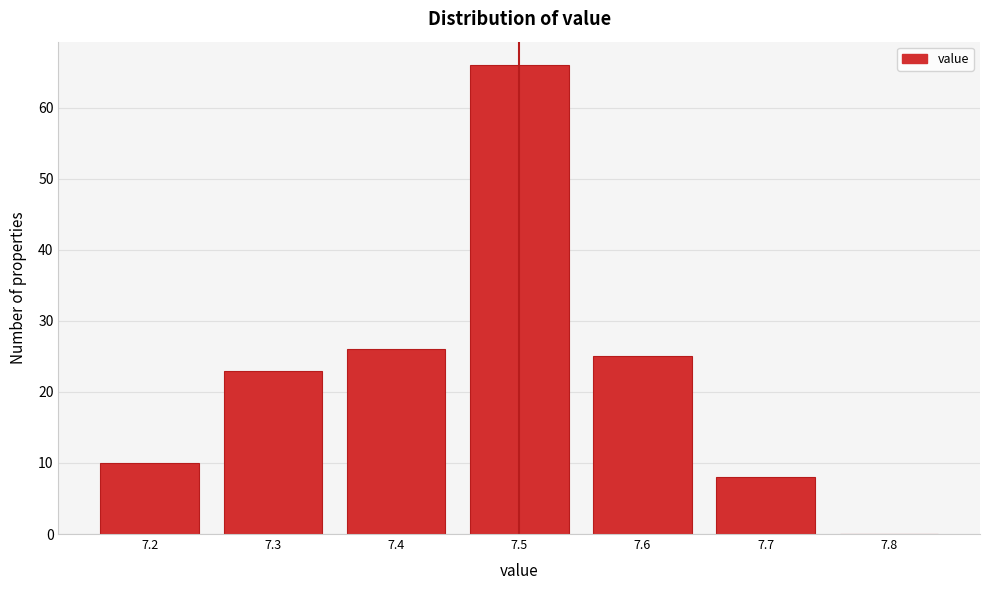

Reading left to right, transcribe this chart: for each bar, give the range it covers on the x-axis and its height. The values are not printed on the chart, so give them approximately, as read against the axis.

7.15 to 7.25: 10
7.25 to 7.35: 23
7.35 to 7.45: 26
7.45 to 7.55: 66
7.55 to 7.65: 25
7.65 to 7.75: 8
7.75 to 7.85: 0